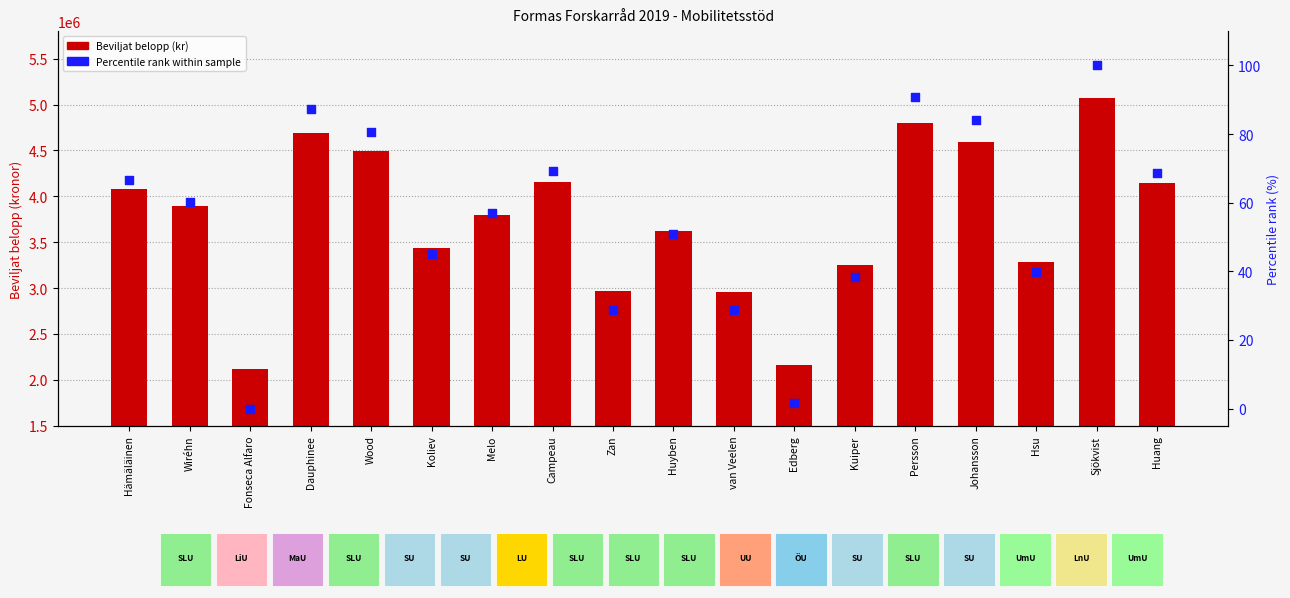

Is the value of Percentile rank within sample at Johansson greater than the value of Totalt beviljat belopp (kronor) at Fonseca Alfaro?

No